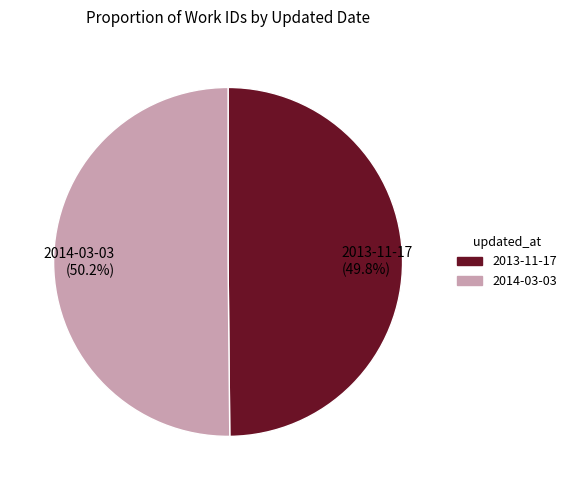

Combined, do 2013-11-17 and 2014-03-03 account for over 50%?

Yes